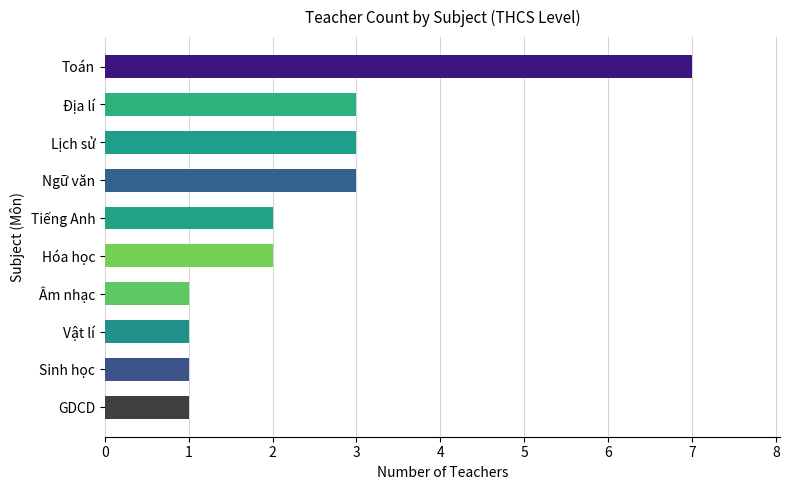

Is it true that the value at Vật lí is 0?

False